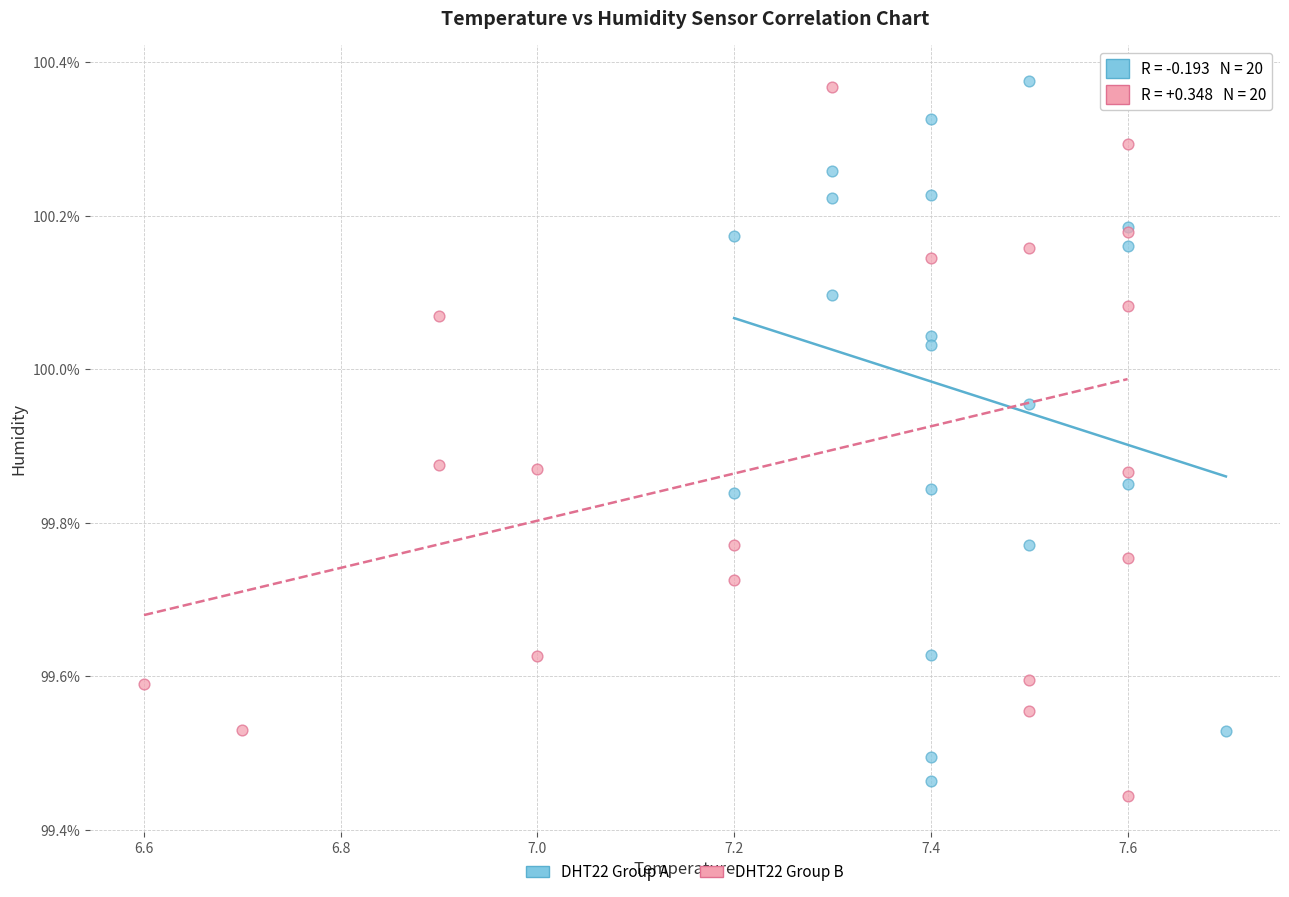

What are all the series names shown in the legend?

DHT22 Group A, DHT22 Group B